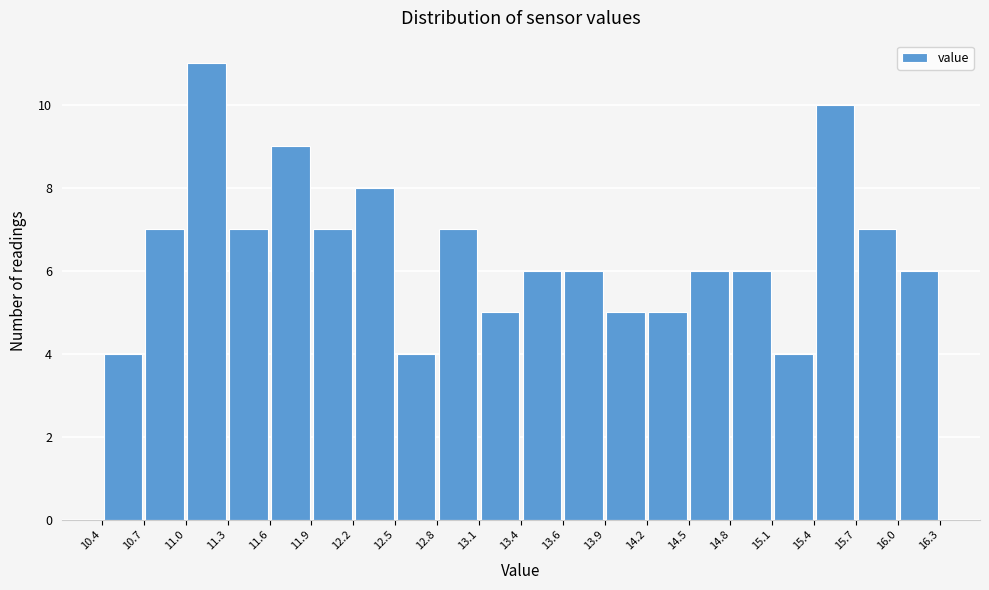

Over which range of the x-axis is the bar tallest?

11.0 to 11.3